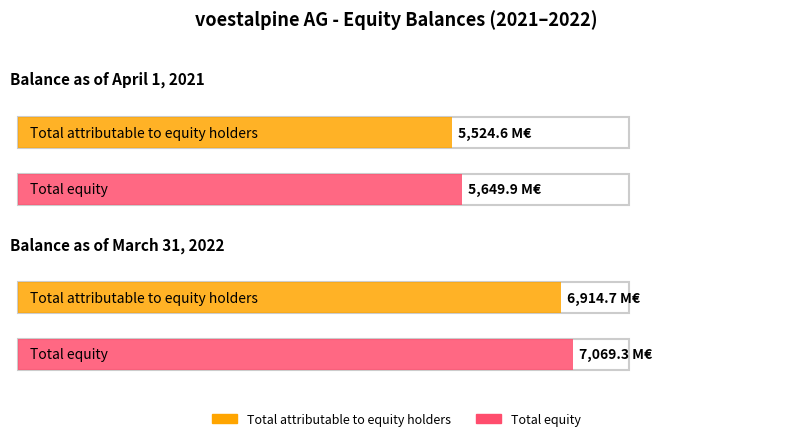

What is the approximate value of Total equity at Balance as of April 1, 2021?

5649.9